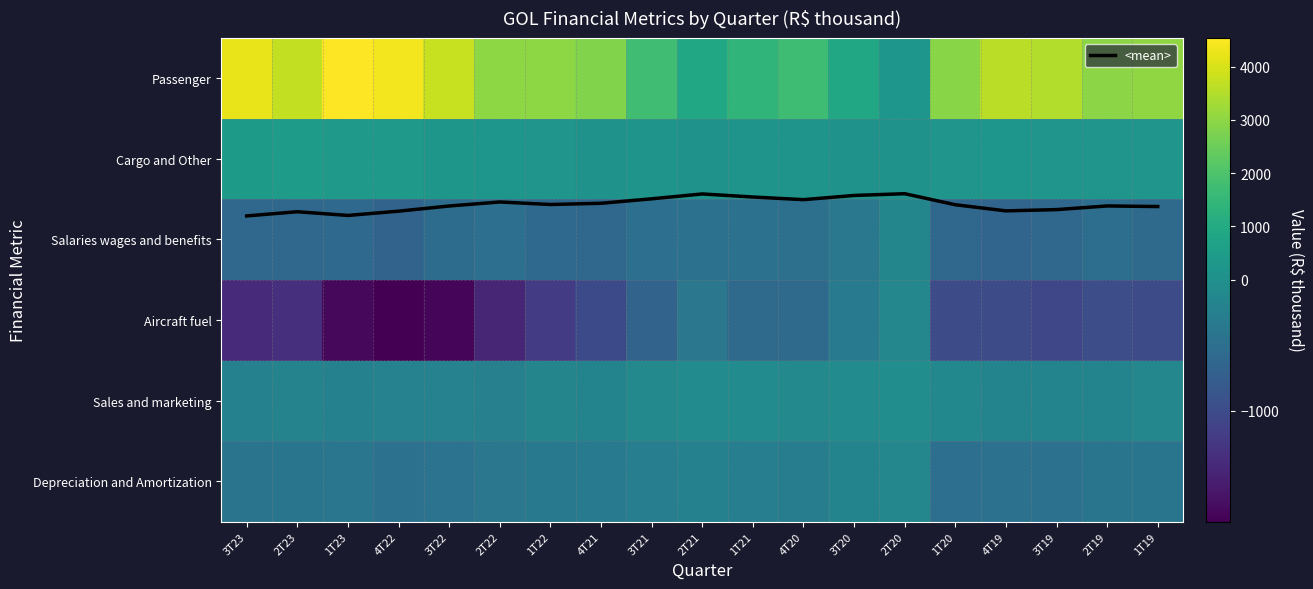

True or false: Salaries wages and benefits has a value of -490.3 at 4T20.

True